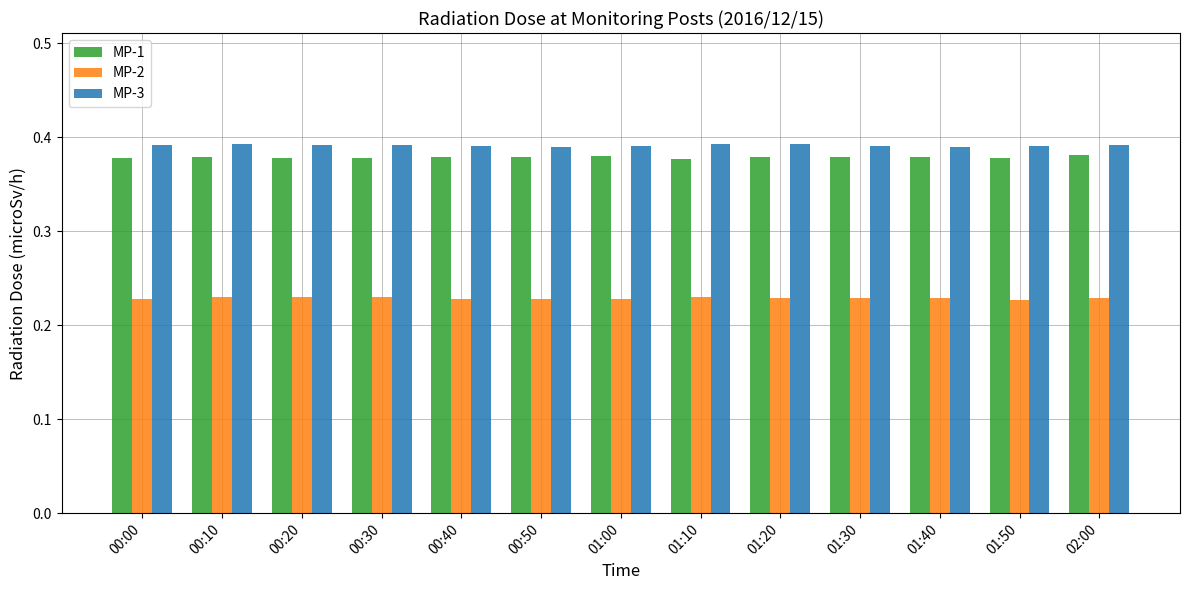

At 01:40, list the series in order from smallest to largest.

MP-2, MP-1, MP-3